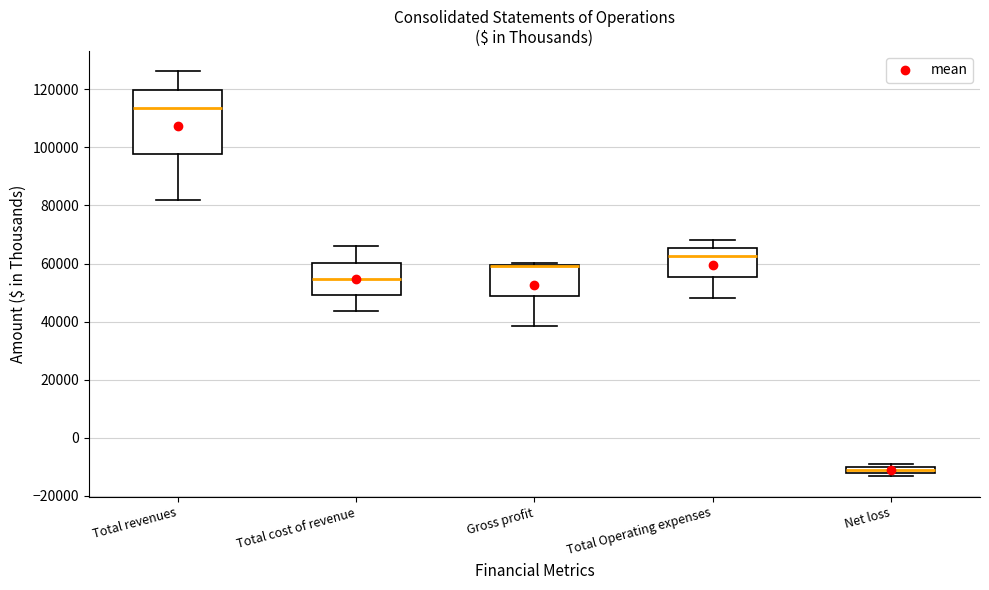

Which box is the tallest, from its lower edge to its upper edge?

Total revenues